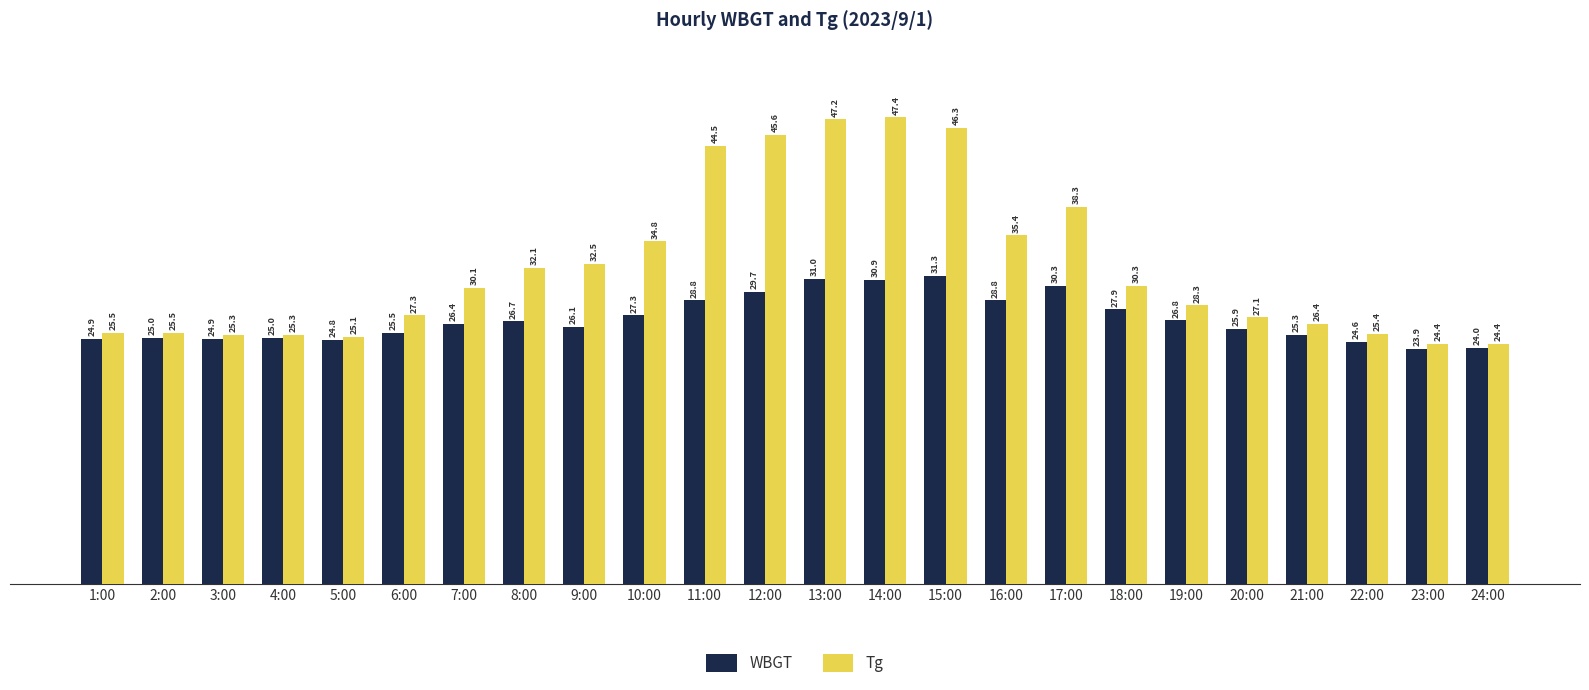

What is the sum of the WBGT values at 5:00 and 16:00?

53.6